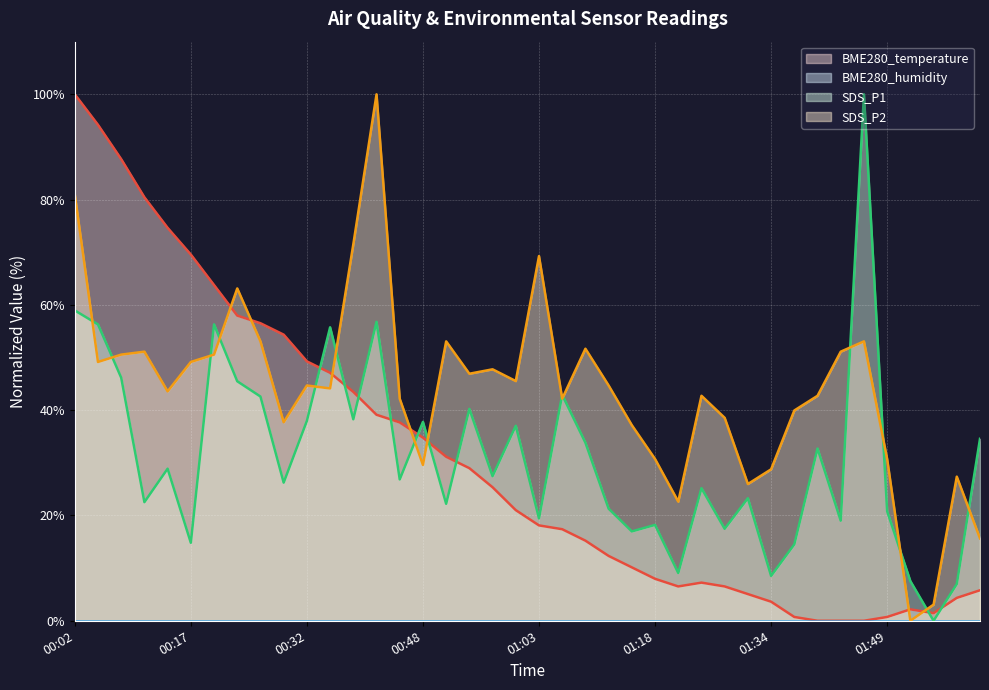

How many values in SDS_P1 are above zero?

39